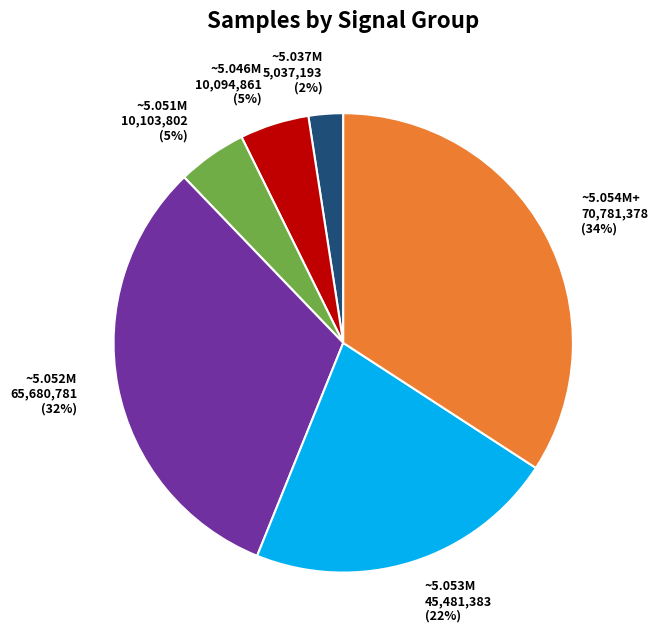

Combined, do ~5.051M and ~5.054M+ account for over 50%?

No